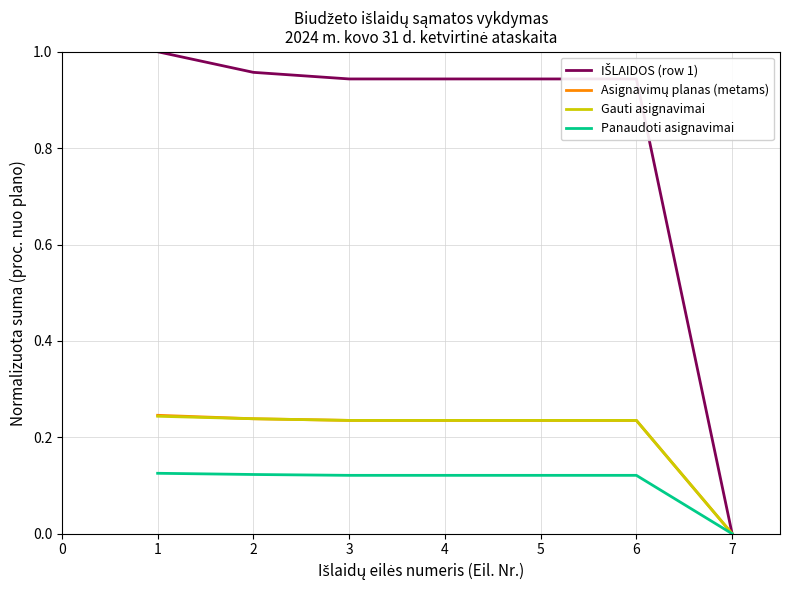

What is the total value across all series at 5?

1.5